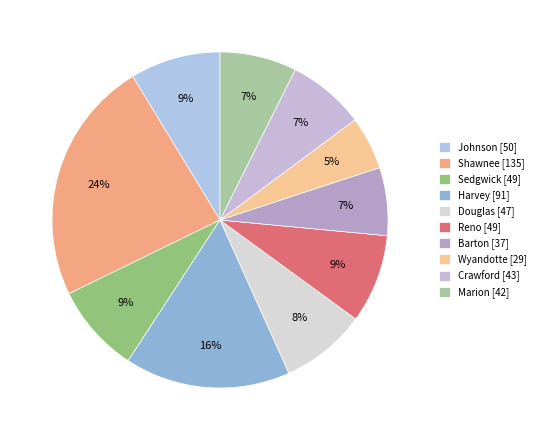

True or false: Barton accounts for 7% of the total.

True